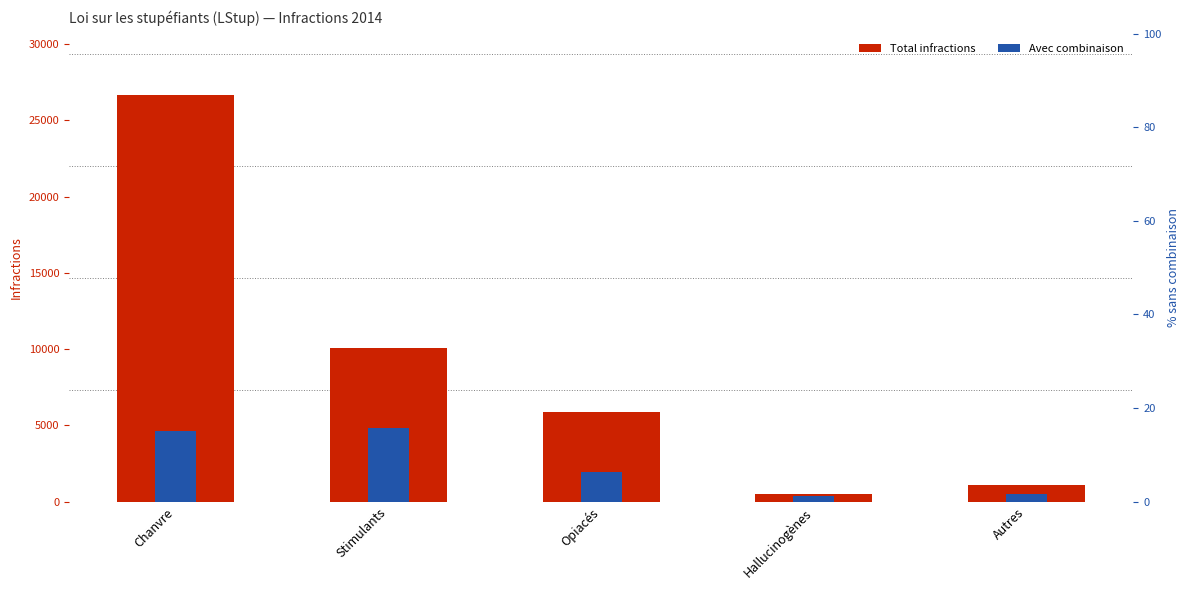

The value of Total infractions at Hallucinogènes is 477. True or false?

True